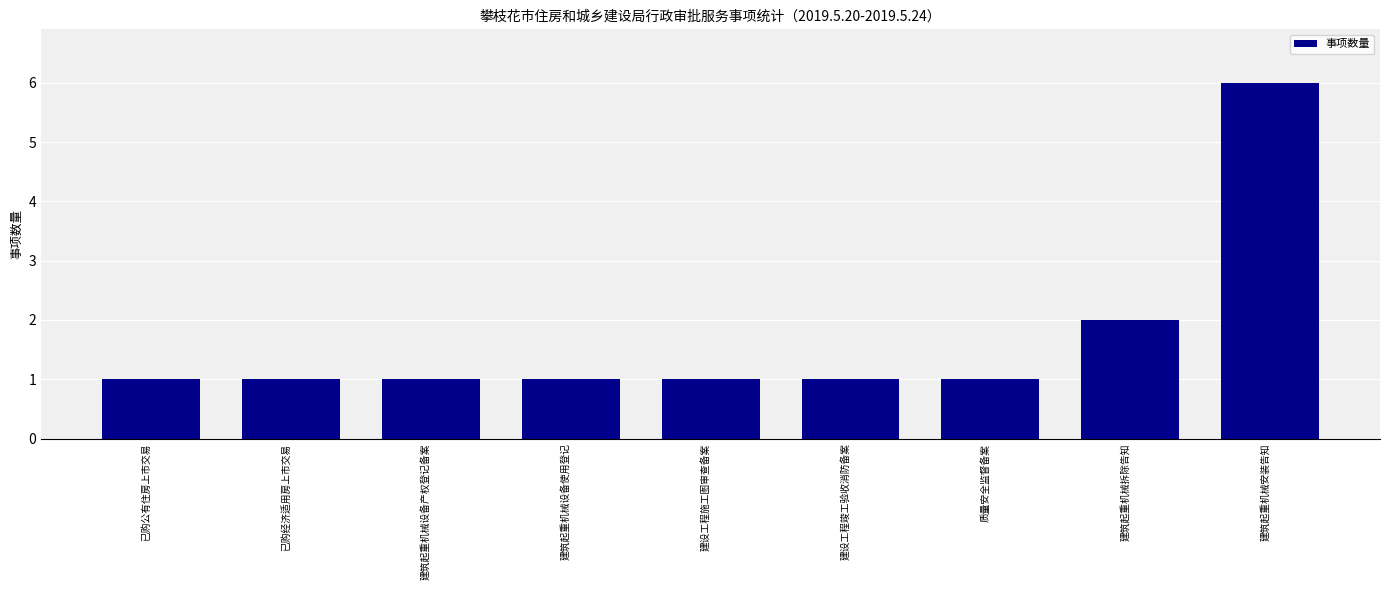

What is the sum of the values at 建筑起重机械设备产权登记备案 and 建筑起重机械拆除告知?

3